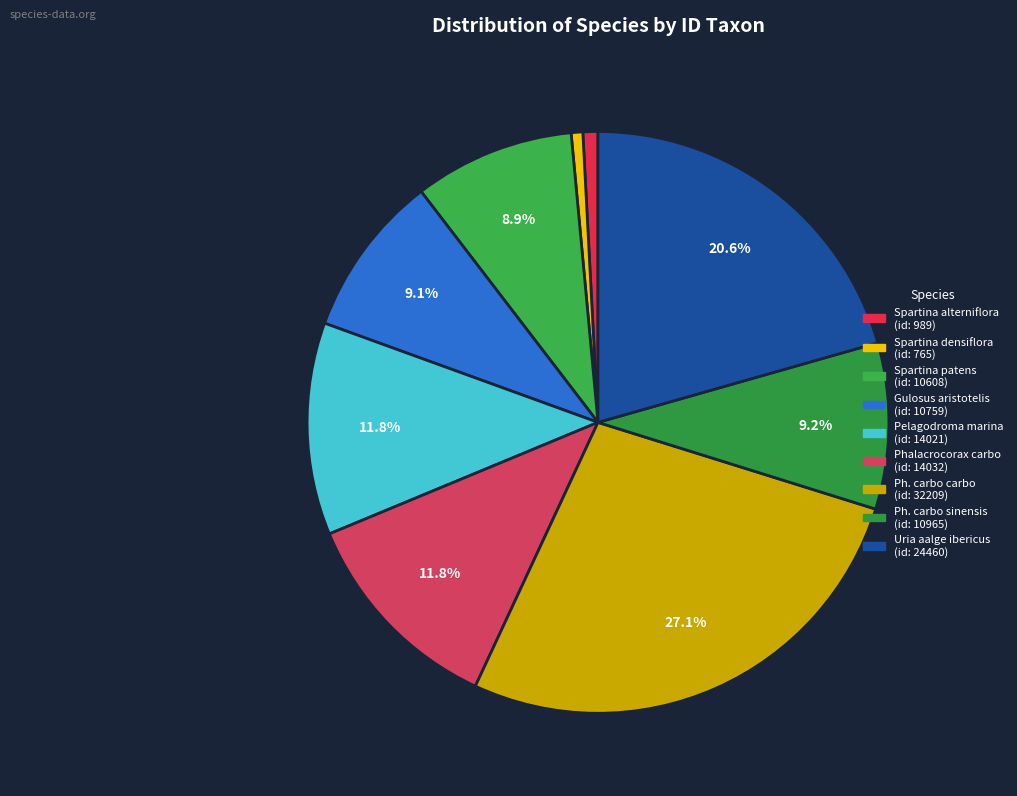

Count the number of slices in the pie.

9